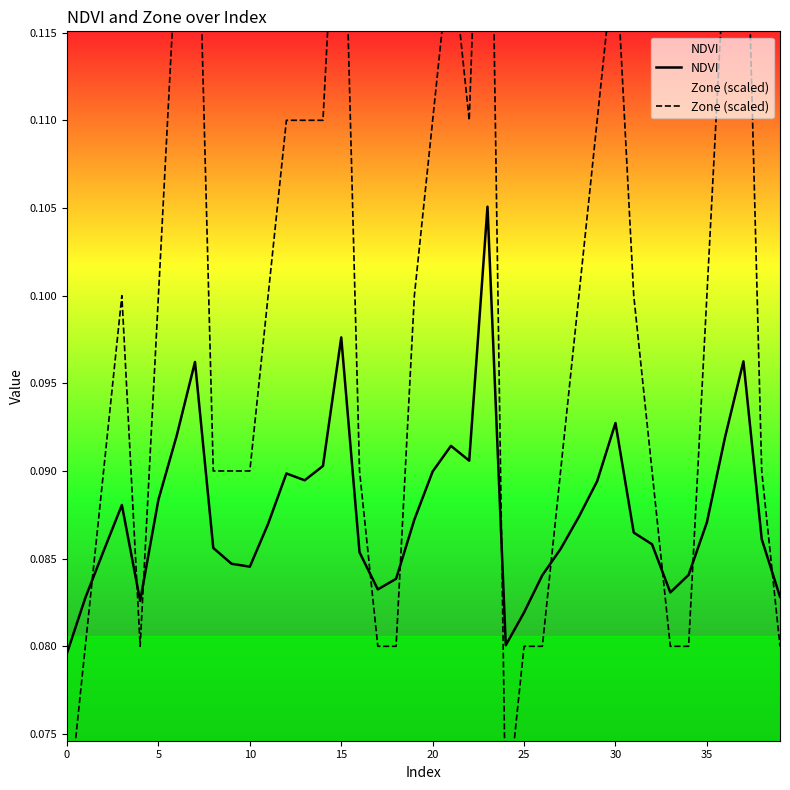

At which label does Zone (scaled) reach its peak?

23